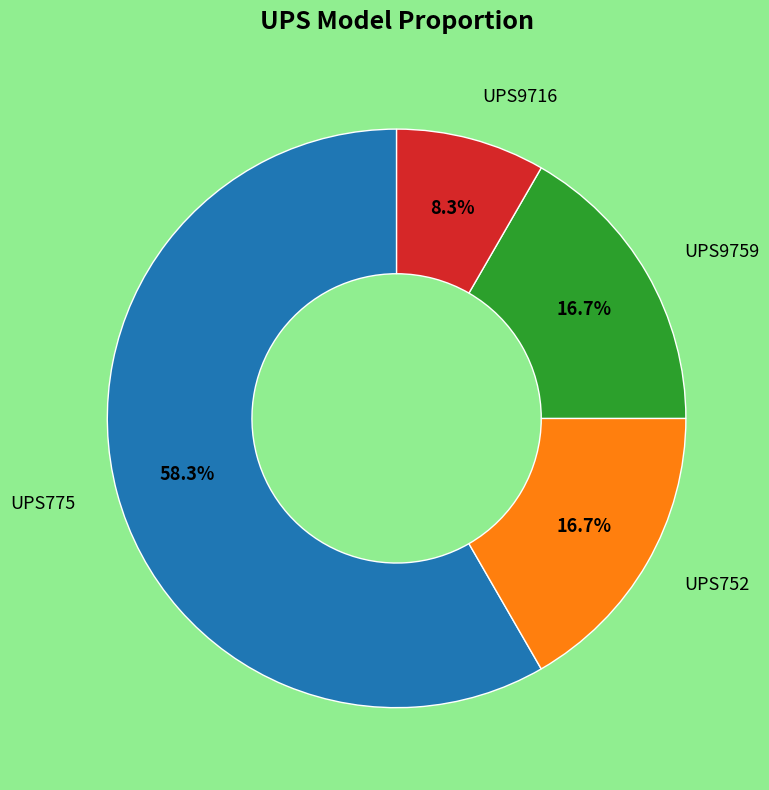

To the nearest percent, what portion does UPS775 represent?

58%